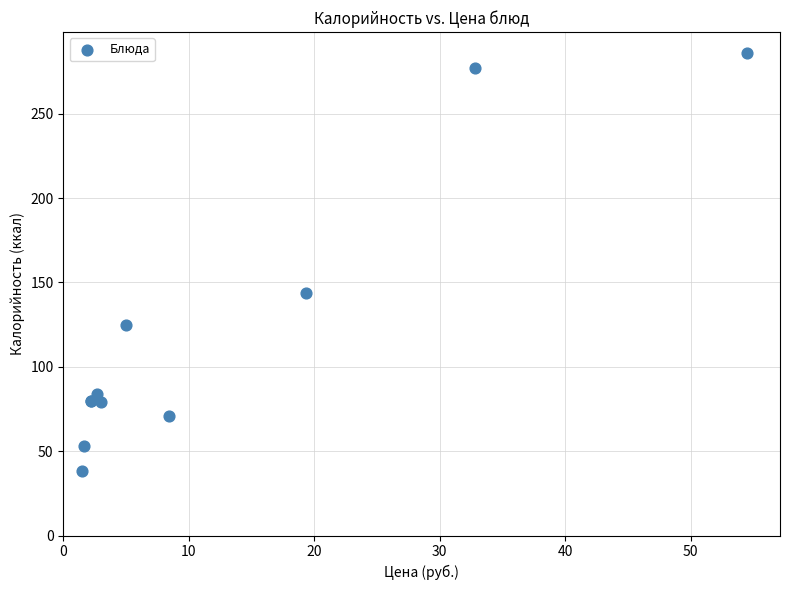

What Y value in the scatter plot is closest to 162?

144